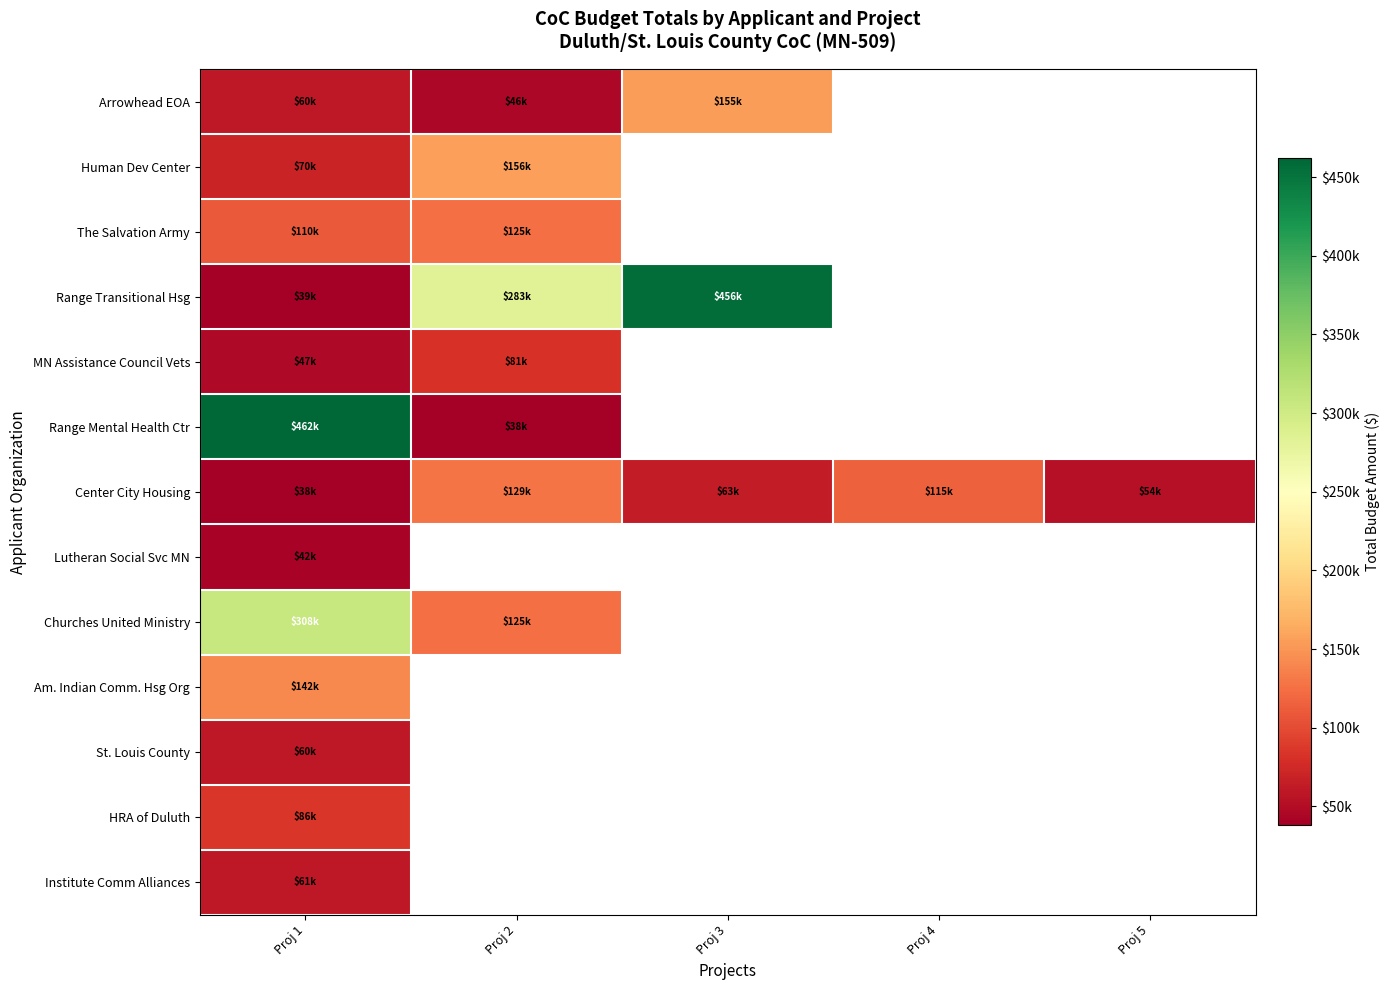

At how many categories does at least one series exceed 98402?

4